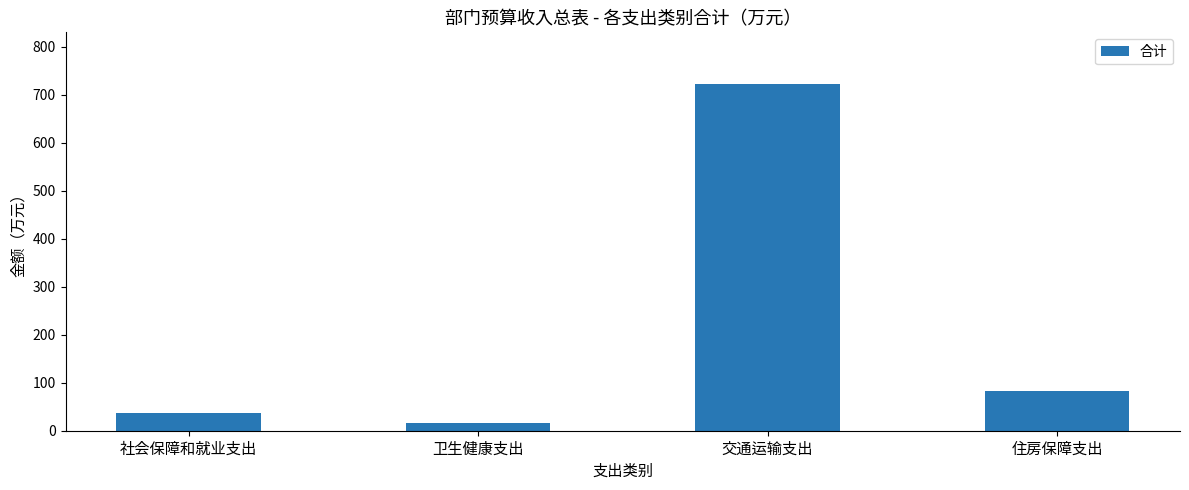

What is the difference between the values at 住房保障支出 and 交通运输支出?

638.6